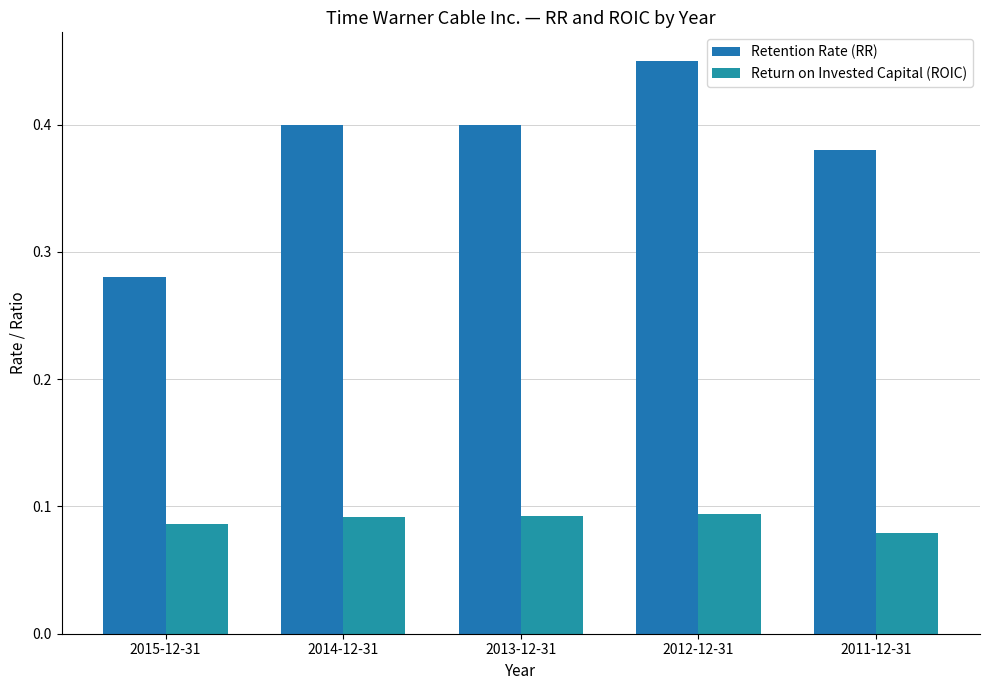

How many groups of bars are there?

5